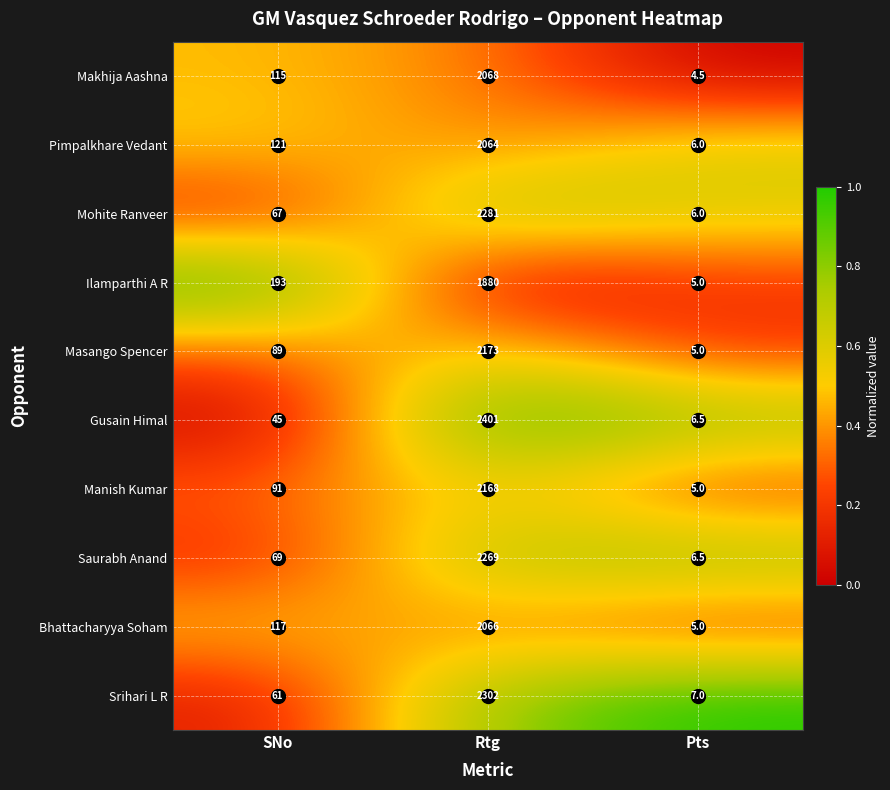

At which category is the sum across all series the highest?

Rtg